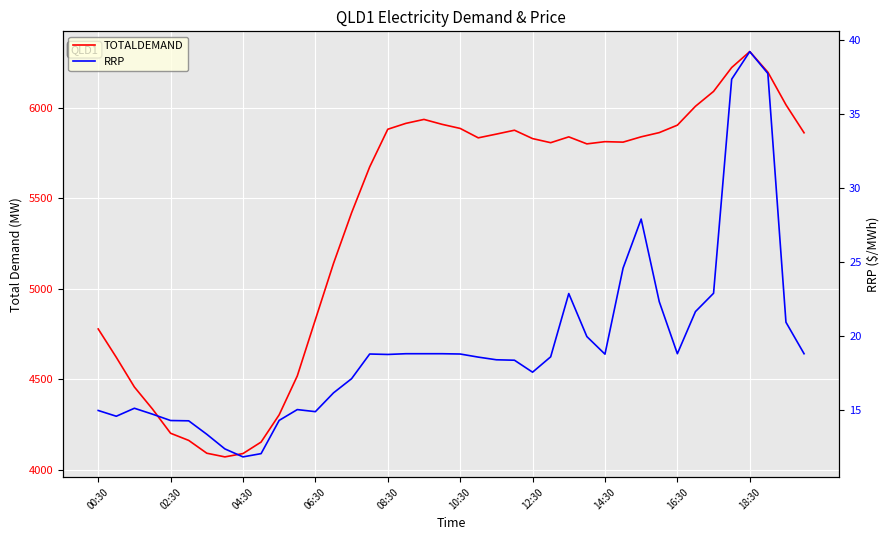

What is the greatest value displayed?

6311.4